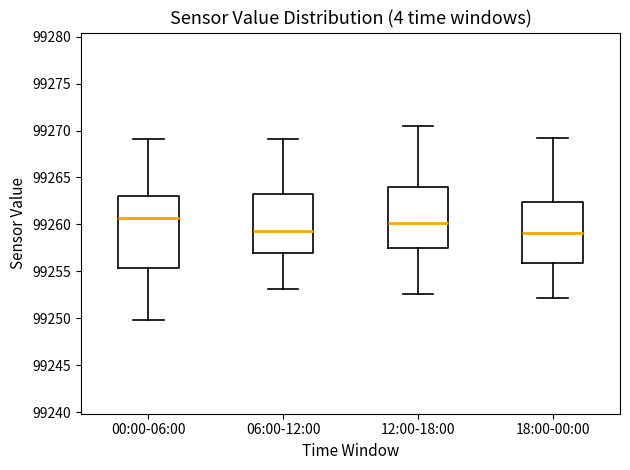

Where does the upper whisker of the box for 12:00-18:00 end on the y-axis? The values are not printed on the chart, so give them approximately, as read against the axis.

99270.5